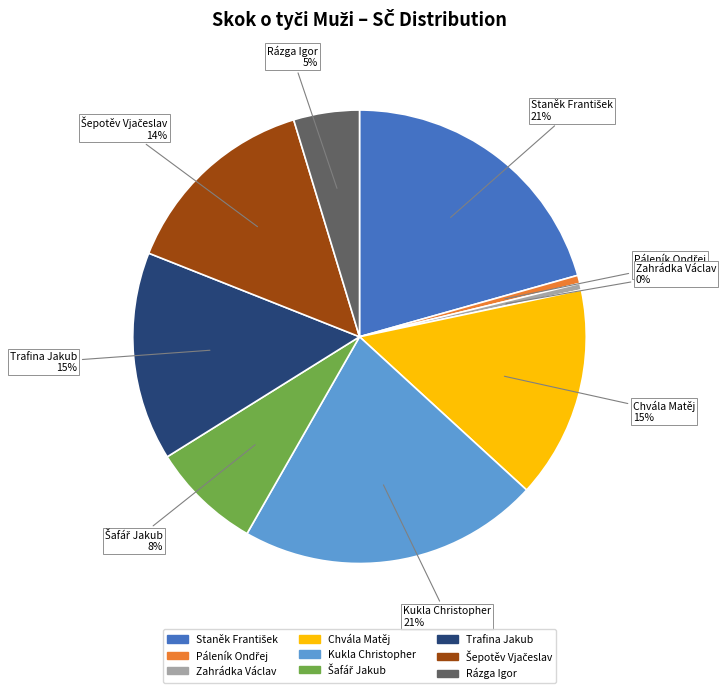

Between Trafina Jakub and Kukla Christopher, which is larger?

Kukla Christopher